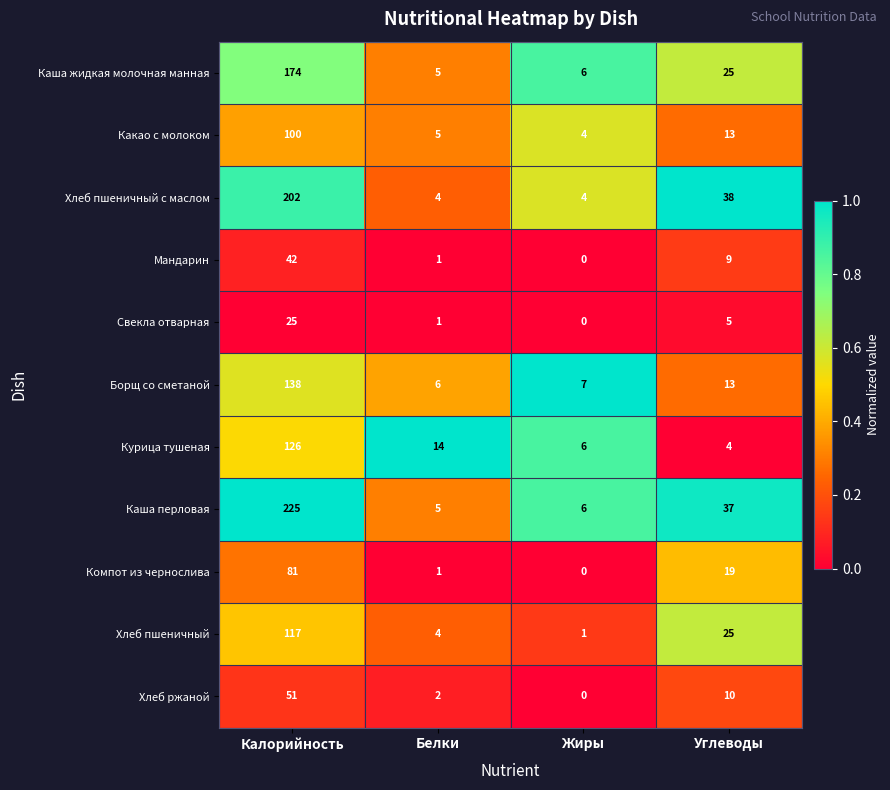

Is it true that Мандарин equals 9 at Углеводы?

True